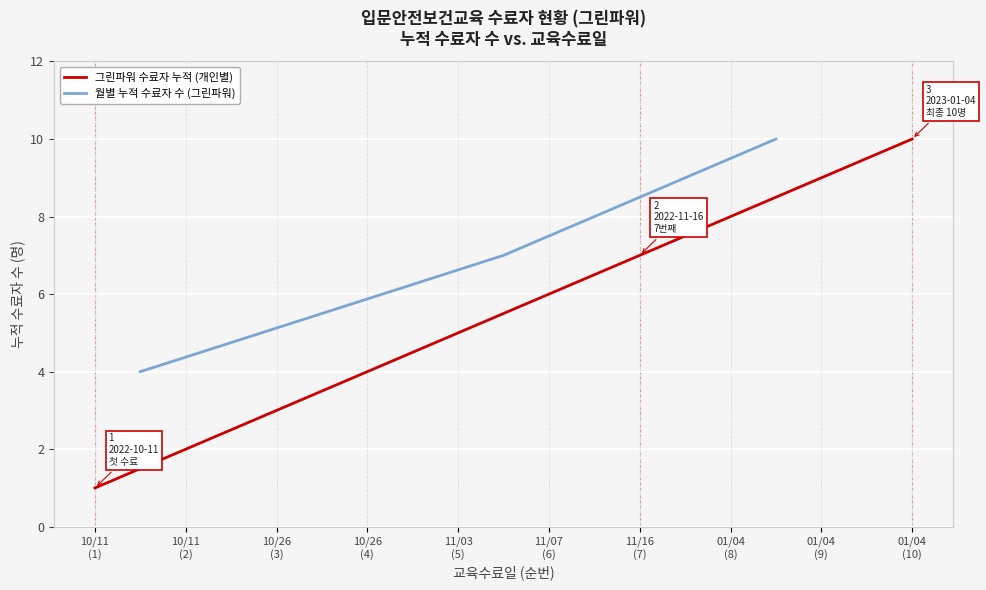

Reading left to right, list all the values displayed in this chart.

1	2	3	4	5	6	7	8	9	10